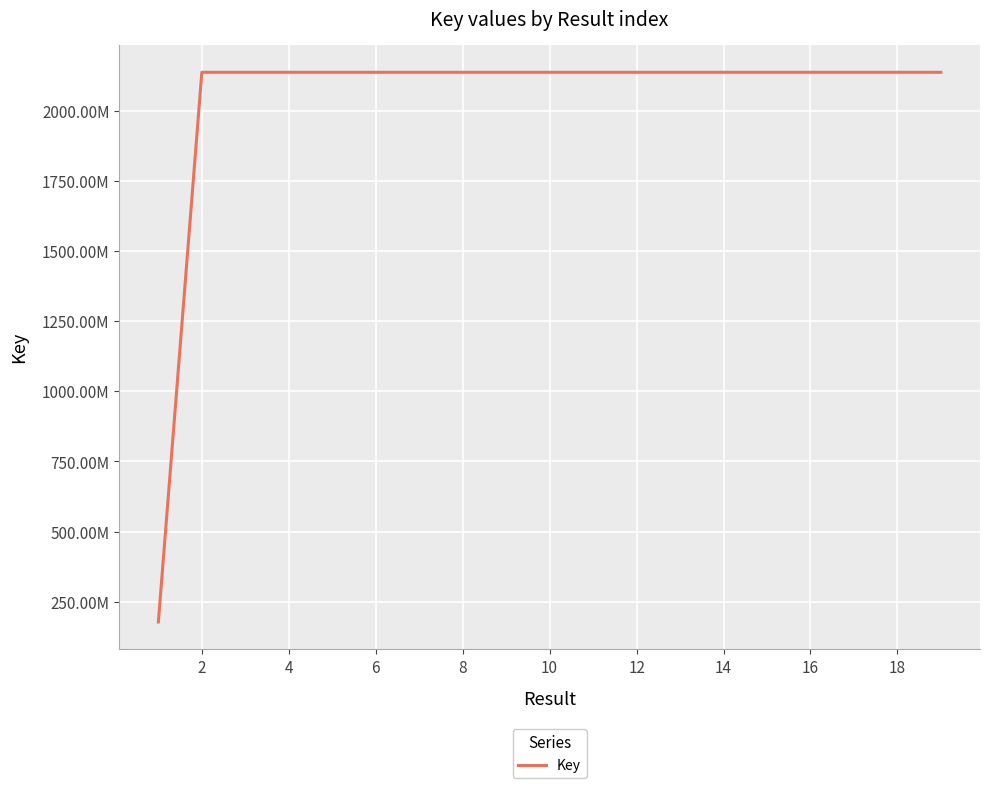

Does the chart display data point markers on the line(s)?

No